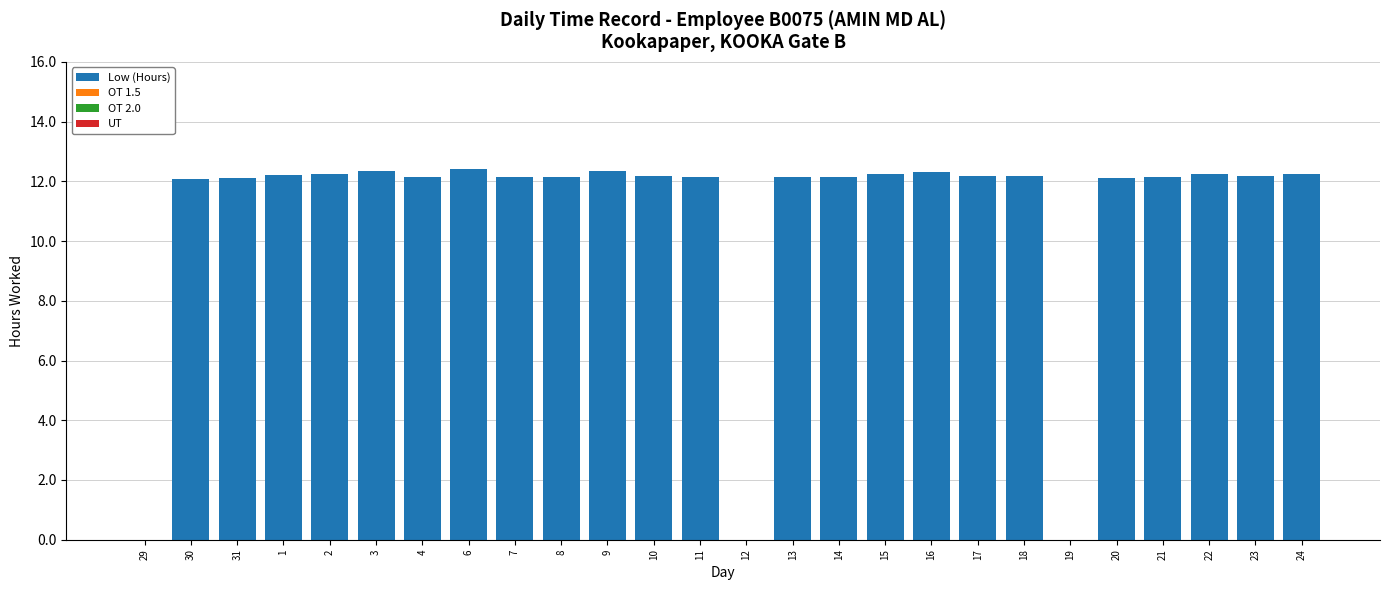

Between 6 and 20, which is larger?

6